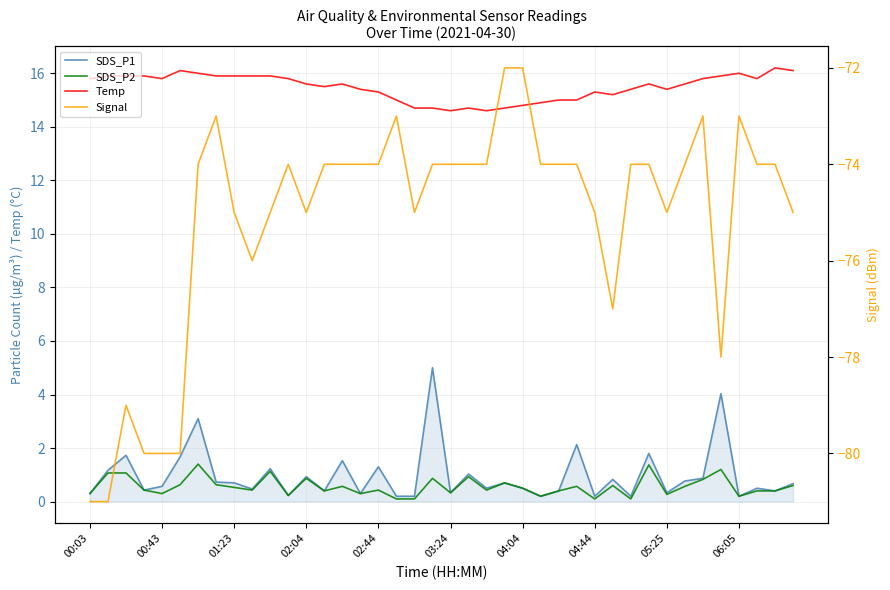

Reading left to right, extract all data points from this chart.

SDS_P1: 0.3	1.2	1.7	0.4	0.6	1.7	3.1	0.7	0.7	0.5	1.2	0.2	0.9	0.4	1.5	0.3	1.3	0.2	0.2	5.0	0.3	1.0	0.5	0.7	0.5	0.2	0.4	2.1	0.2	0.8	0.2	1.8	0.3	0.8	0.9	4.0	0.2	0.5	0.4	0.7
SDS_P2: 0.3	1.1	1.1	0.4	0.3	0.6	1.4	0.6	0.5	0.4	1.1	0.2	0.9	0.4	0.6	0.3	0.4	0.1	0.1	0.9	0.3	0.9	0.4	0.7	0.5	0.2	0.4	0.6	0.1	0.6	0.1	1.4	0.3	0.6	0.8	1.2	0.2	0.4	0.4	0.6
Temp: 15.8	15.9	15.9	15.9	15.8	16.1	16.0	15.9	15.9	15.9	15.9	15.8	15.6	15.5	15.6	15.4	15.3	15.0	14.7	14.7	14.6	14.7	14.6	14.7	14.8	14.9	15.0	15.0	15.3	15.2	15.4	15.6	15.4	15.6	15.8	15.9	16.0	15.8	16.2	16.1
Signal: -81.0	-81.0	-79.0	-80.0	-80.0	-80.0	-74.0	-73.0	-75.0	-76.0	-75.0	-74.0	-75.0	-74.0	-74.0	-74.0	-74.0	-73.0	-75.0	-74.0	-74.0	-74.0	-74.0	-72.0	-72.0	-74.0	-74.0	-74.0	-75.0	-77.0	-74.0	-74.0	-75.0	-74.0	-73.0	-78.0	-73.0	-74.0	-74.0	-75.0